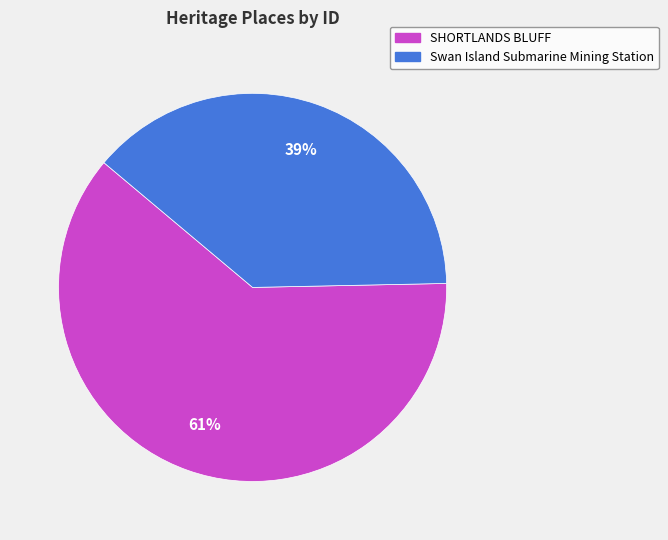

Does SHORTLANDS BLUFF account for over 50% of the chart?

Yes